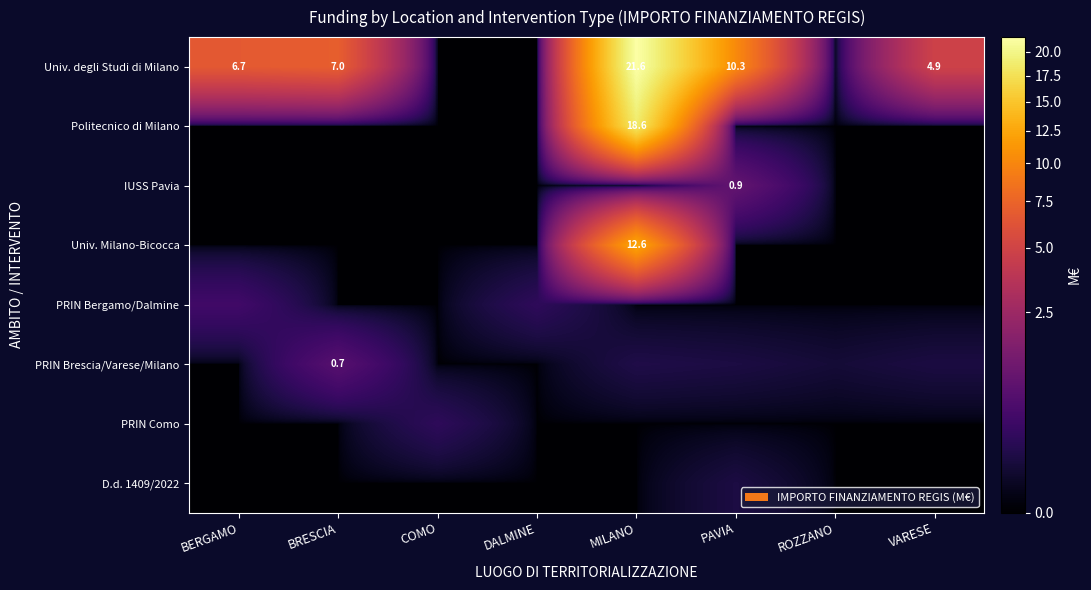

Rank the series by their maximum value, from highest to lowest.

Univ. degli Studi di Milano, Politecnico di Milano, Univ. Milano-Bicocca, IUSS Pavia, PRIN Brescia/Varese/Milano, PRIN Bergamo/Dalmine, PRIN Como, D.d. 1409/2022